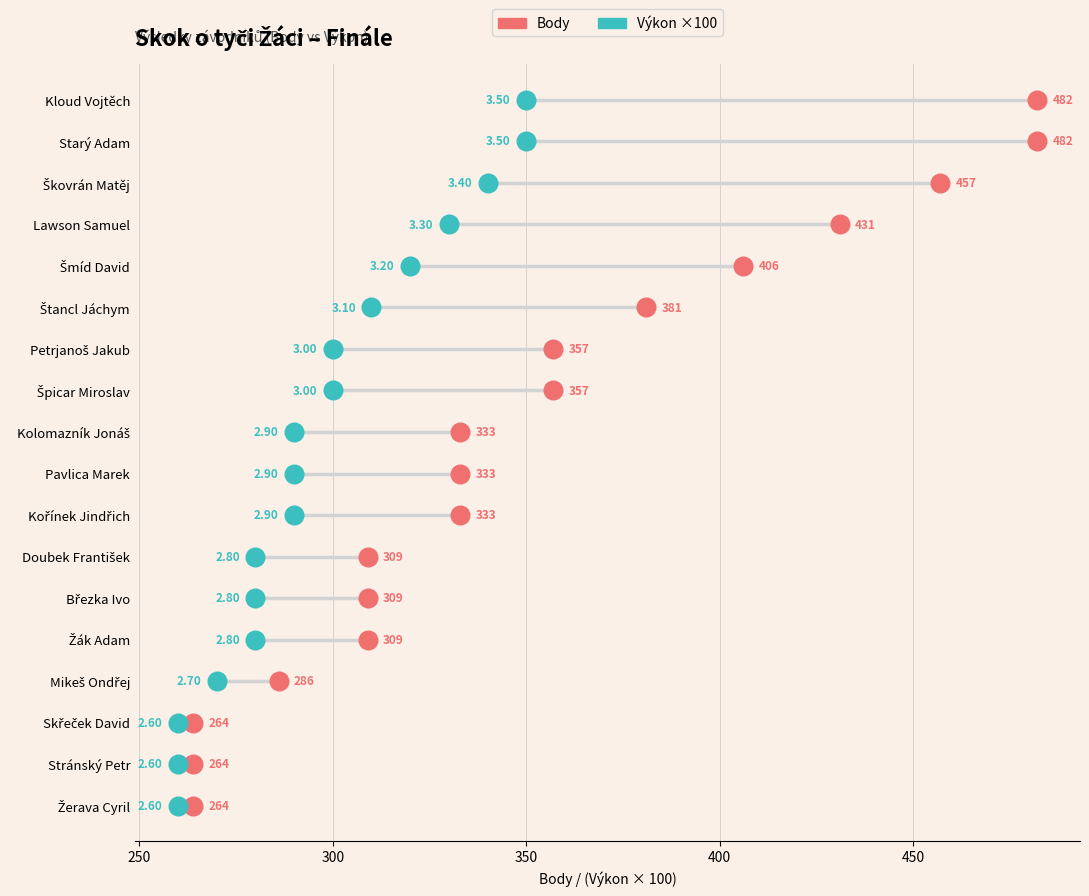

What are all the series names shown in the legend?

Body, Výkon ×100